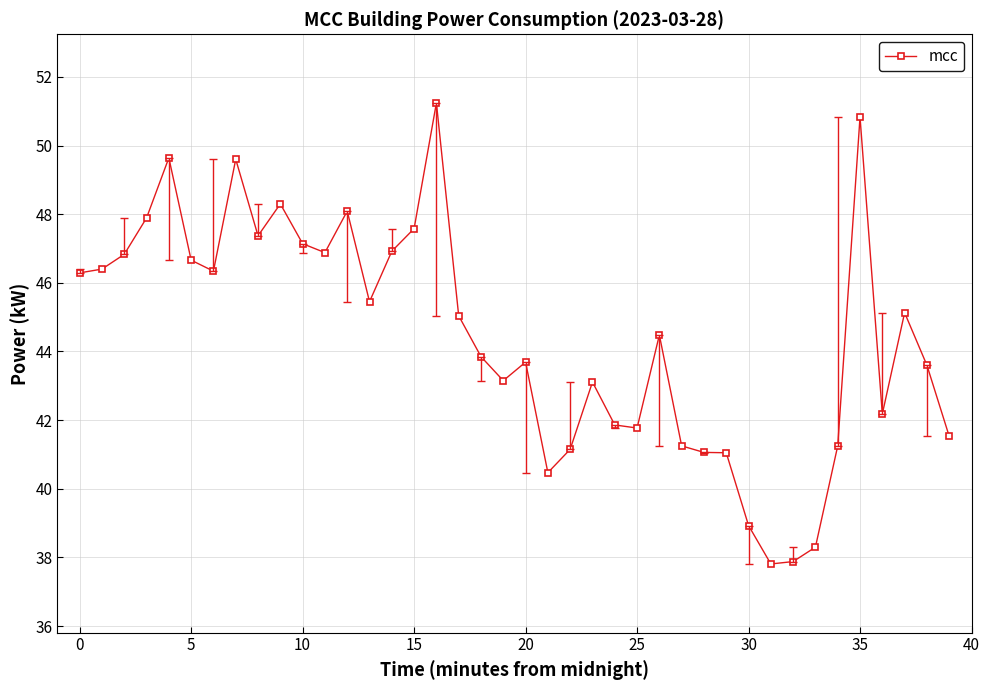

How many categories are shown in the chart?

40